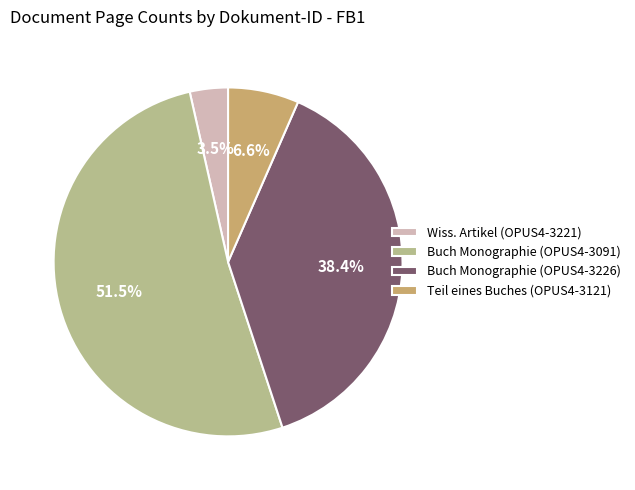

How many segments does this pie chart have?

4